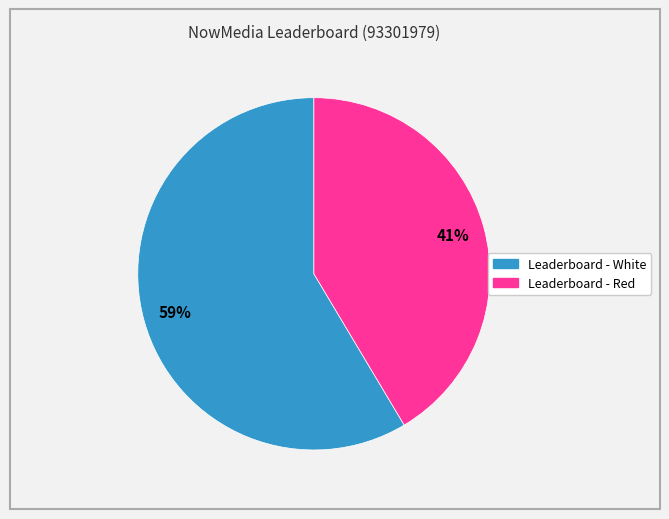

Count the number of slices in the pie.

2